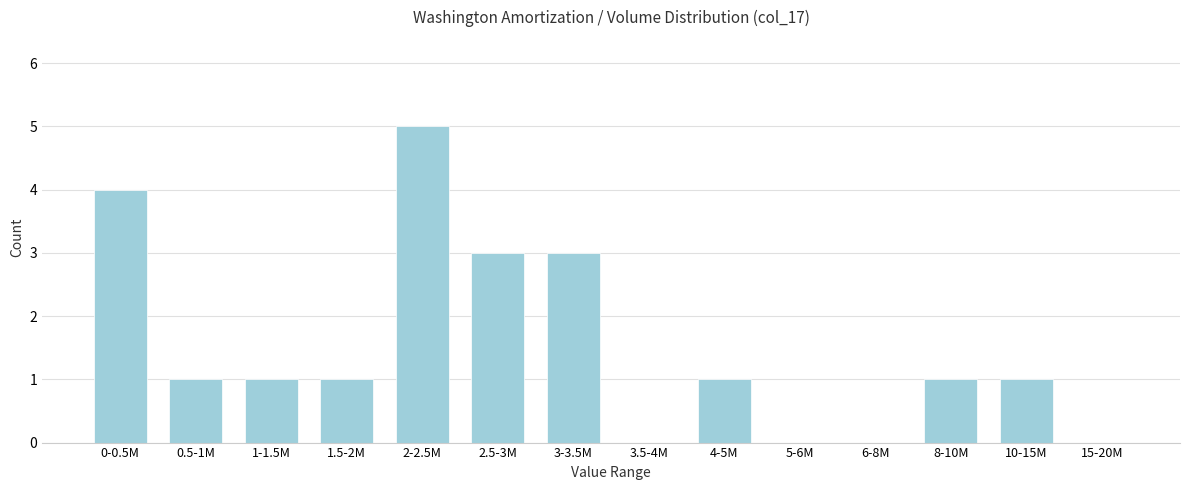

Reading left to right, list all the values displayed in this chart.

0-0.5M=4	0.5-1M=1	1-1.5M=1	1.5-2M=1	2-2.5M=5	2.5-3M=3	3-3.5M=3	3.5-4M=0	4-5M=1	5-6M=0	6-8M=0	8-10M=1	10-15M=1	15-20M=0